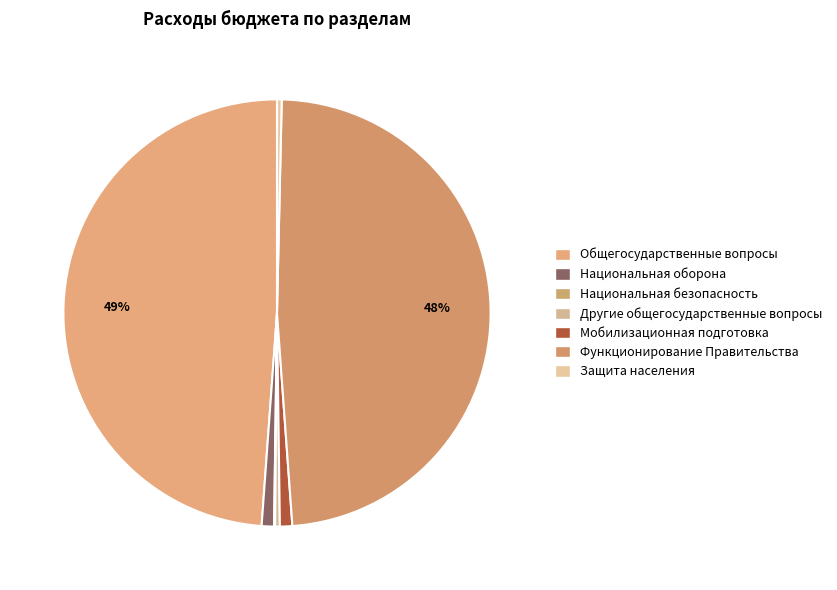

Count the number of slices in the pie.

7